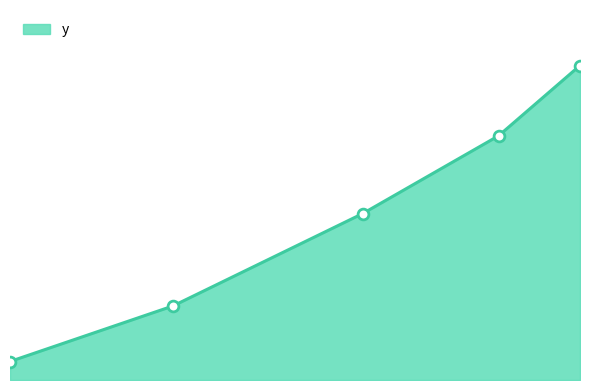

How many lines are shown in the chart?

1